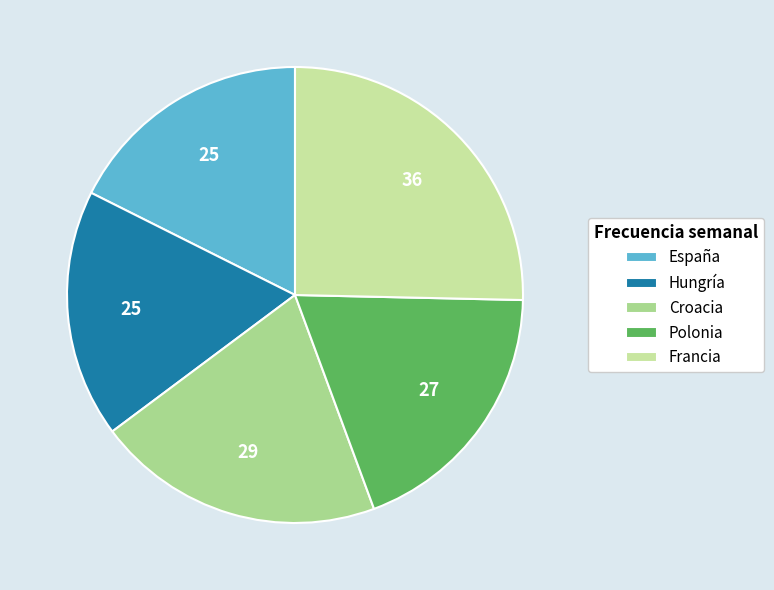

To the nearest percent, what percentage of the pie is Hungría?

18%